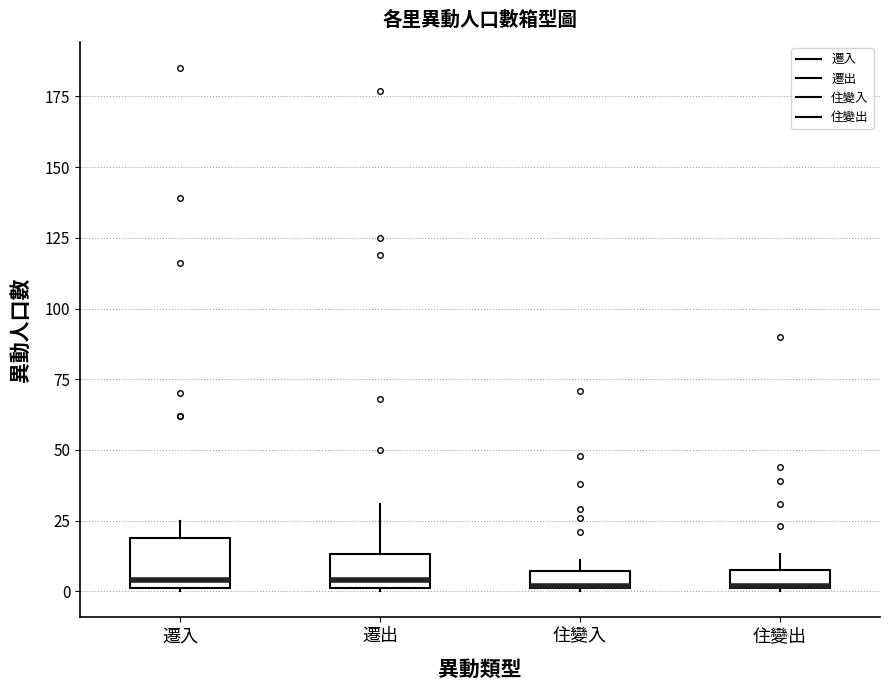

Where is the lower edge of the box for 住變出 on the y-axis? The values are not printed on the chart, so give them approximately, as read against the axis.

0